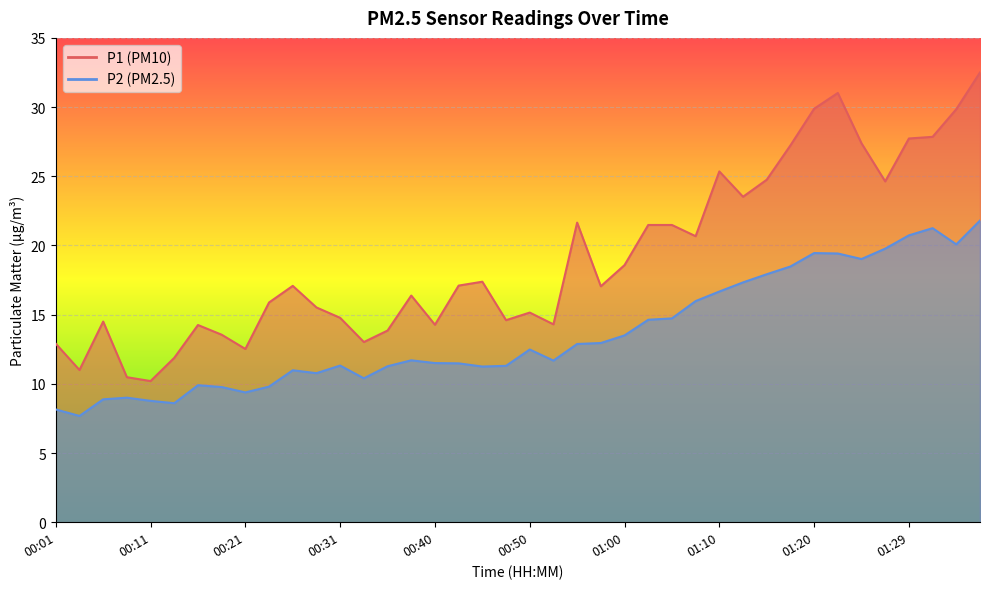

At which label does P1 first exceed 17?

00:26